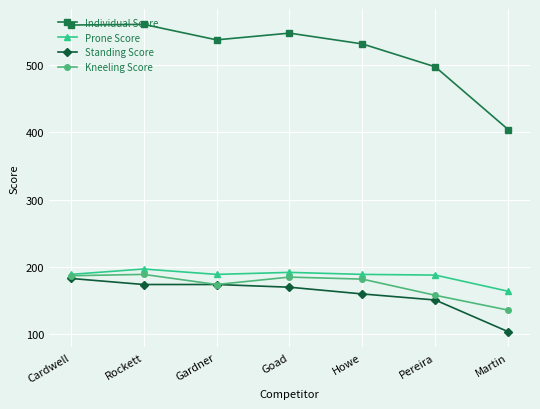

Which series has the widest spread of values?

Individual Score